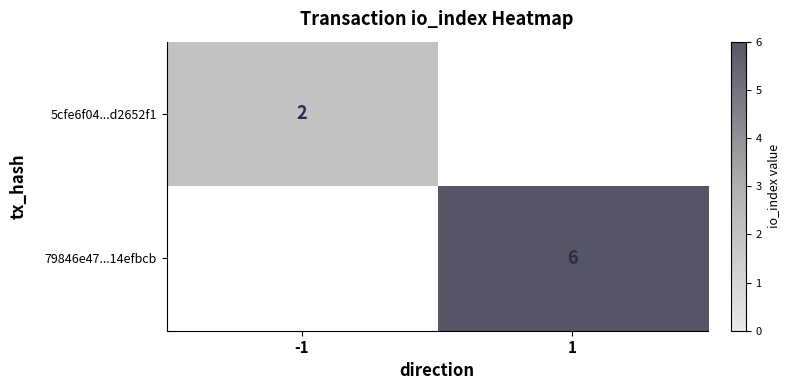

The value of 79846e47...14efbcb at 1 is 6. True or false?

True